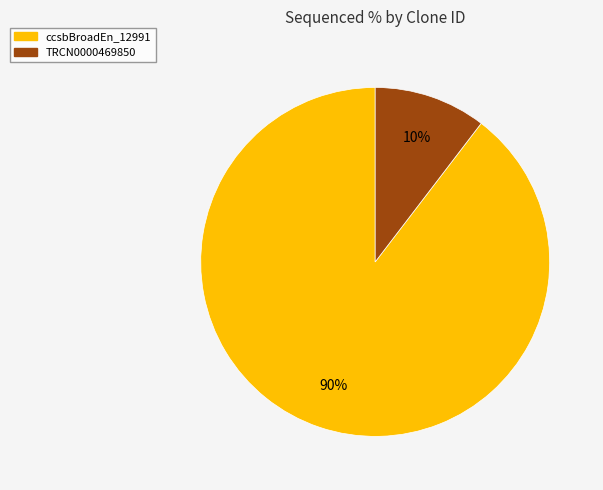

Is there a majority slice in this chart?

Yes